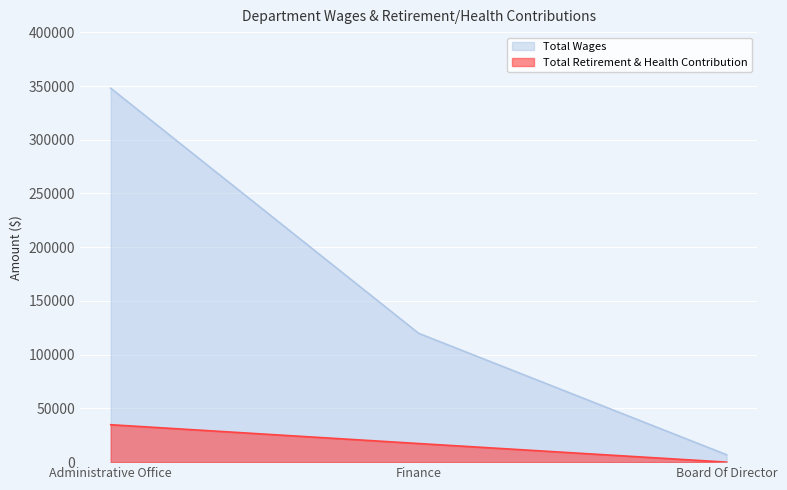

At which category is the sum across all series the highest?

Administrative Office